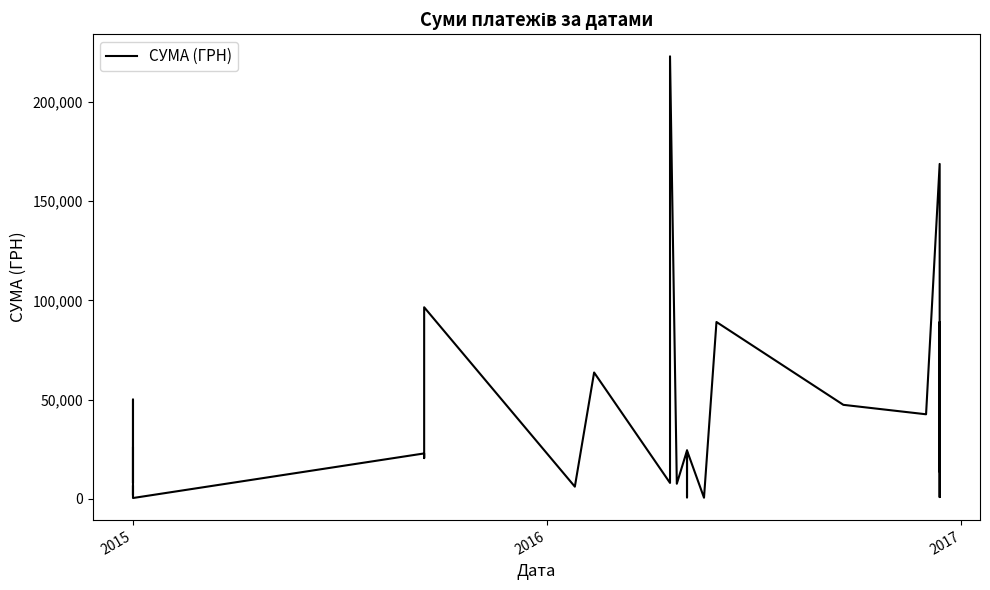

What is the value of the 16th point from the left?

41894.9